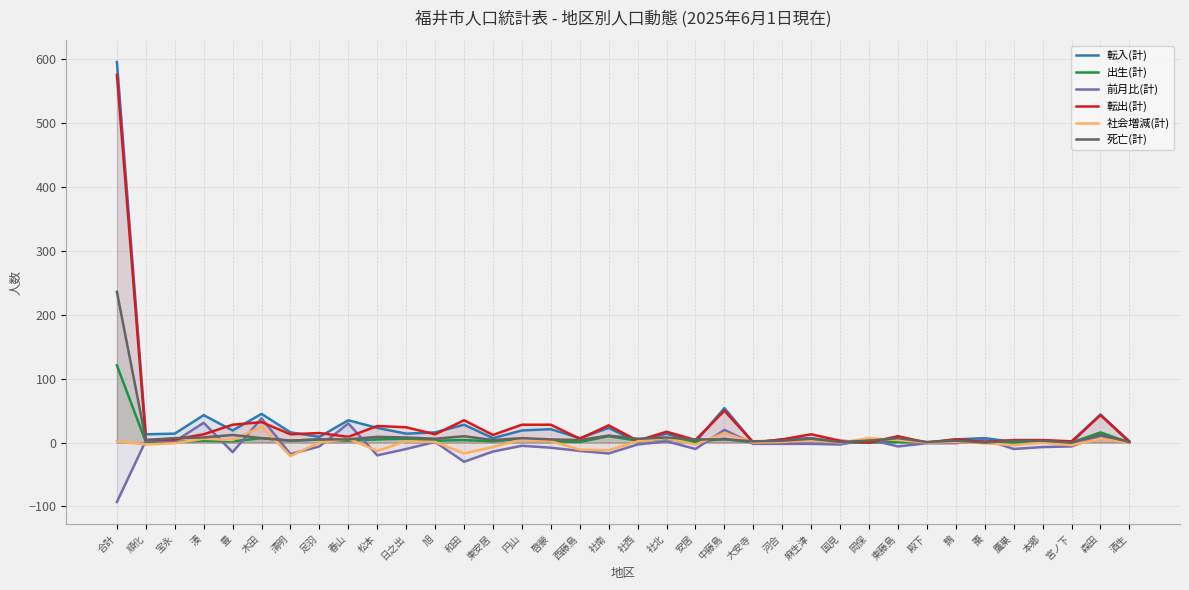

True or false: 死亡(計) has a value of 5 at 足羽.

True